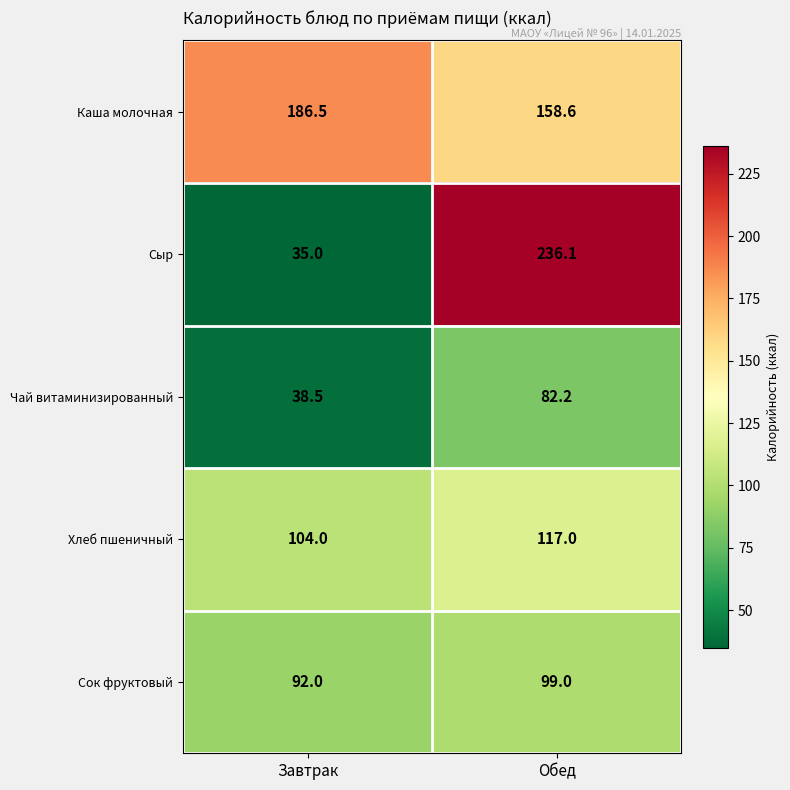

Rank the series at Завтрак from lowest to highest value.

Сыр, Чай витаминизированный, Сок фруктовый, Хлеб пшеничный, Каша молочная